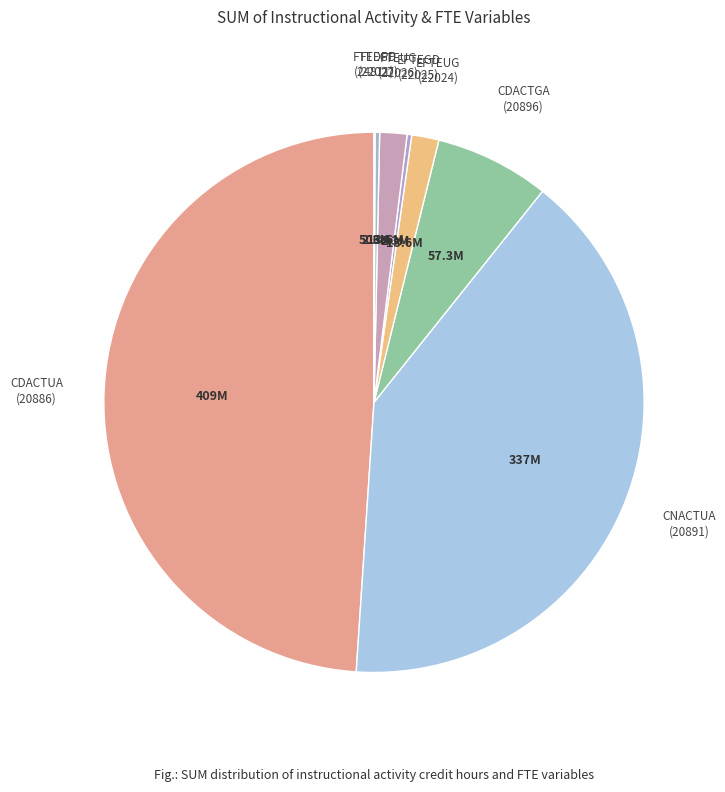

Rank the categories by value from lowest to highest.

FTEDPP
(24811), EFTEGD
(22025), FTEGD
(22027), FTEUG
(22026), EFTEUG
(22024), CDACTGA
(20896), CNACTUA
(20891), CDACTUA
(20886)